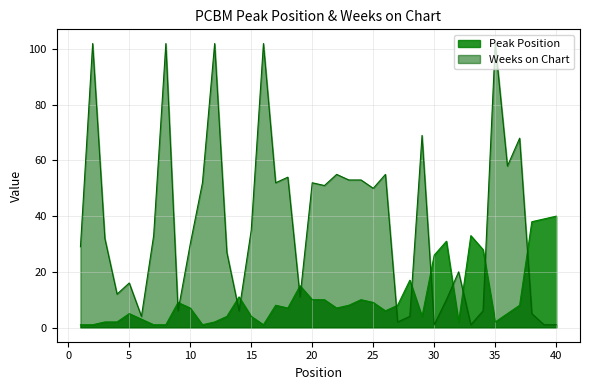

How many data points in Peak Position are less than 7?

18